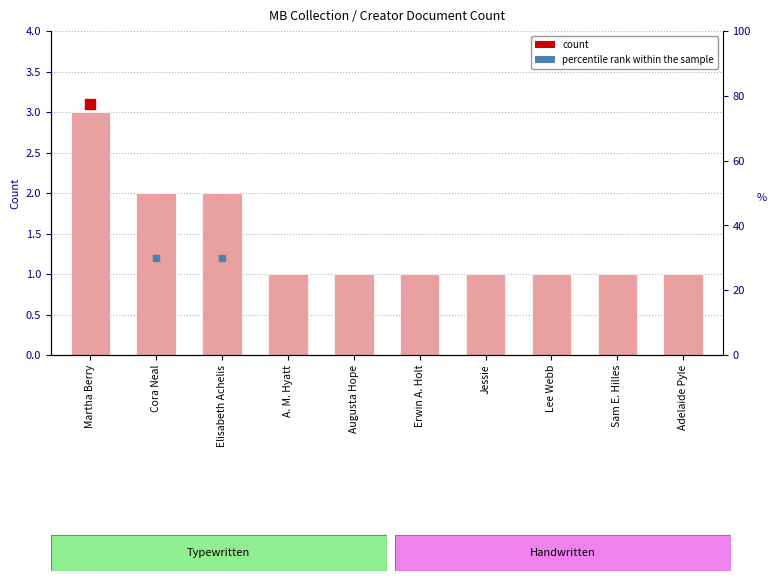

What is the label of the 10th bar from the left?

Adelaide Pyle